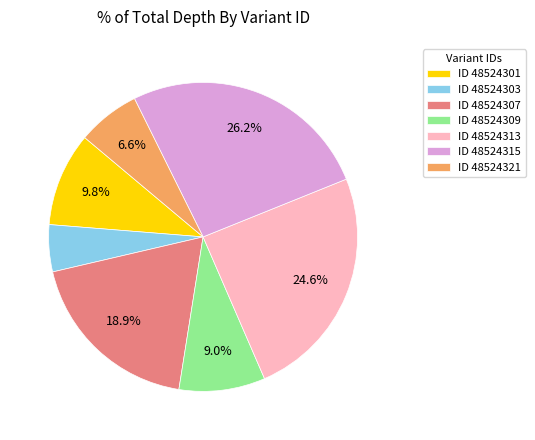

Combined, what portion of the pie is ID 48524307 and ID 48524315?

45.1%